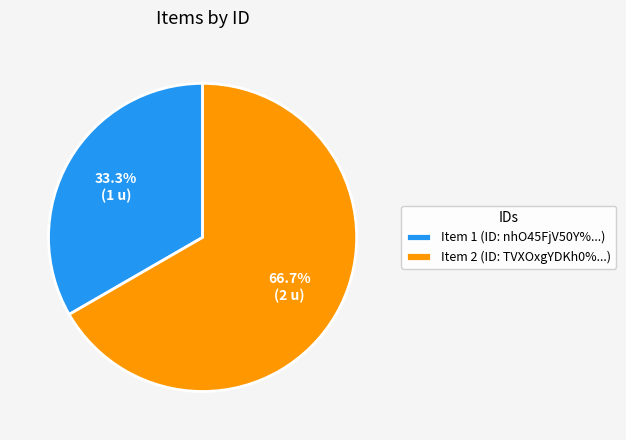

Rank the categories by value from highest to lowest.

Item 2 (ID: TVXOxgYDKh0%...), Item 1 (ID: nhO45FjV50Y%...)